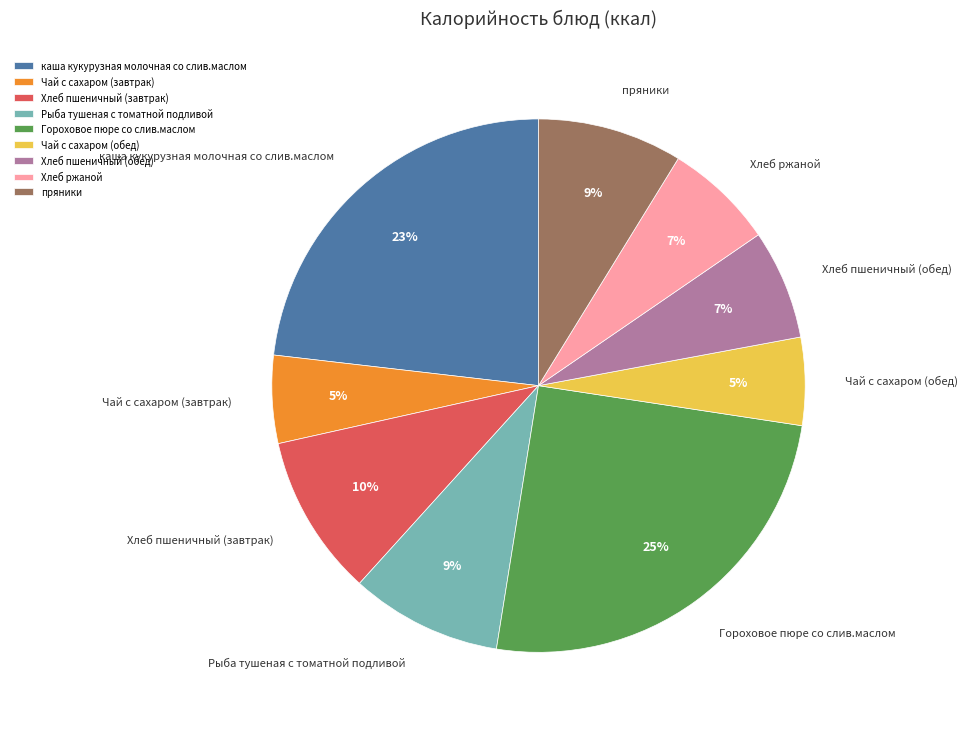

Combined, do Хлеб пшеничный (завтрак) and Гороховое пюре со слив.маслом account for over 50%?

No